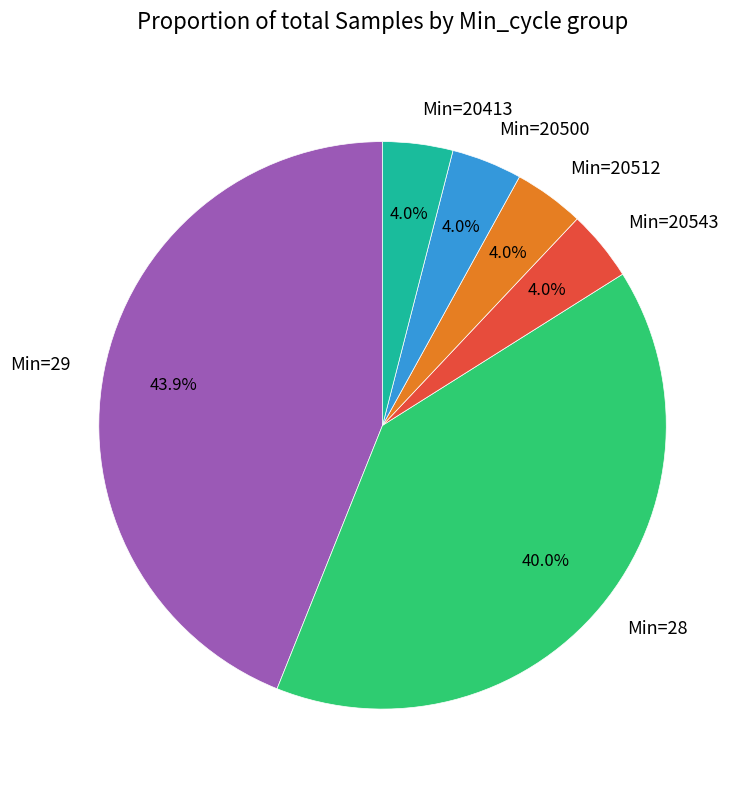

Is the sum of Min=20543 and Min=20512 greater than half?

No